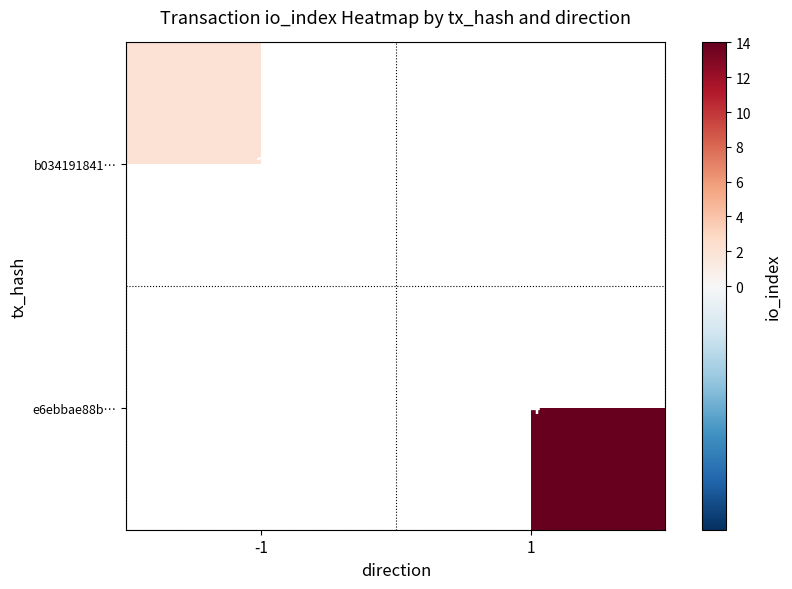

The value of b034191841… at -1 is 0. True or false?

False